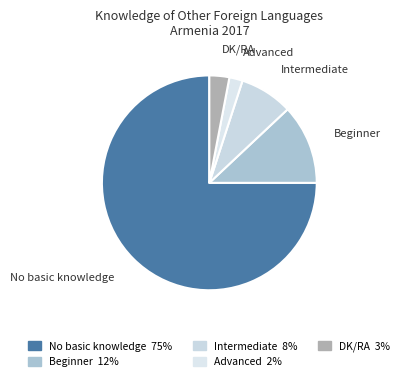

Which slice is the largest?

No basic knowledge